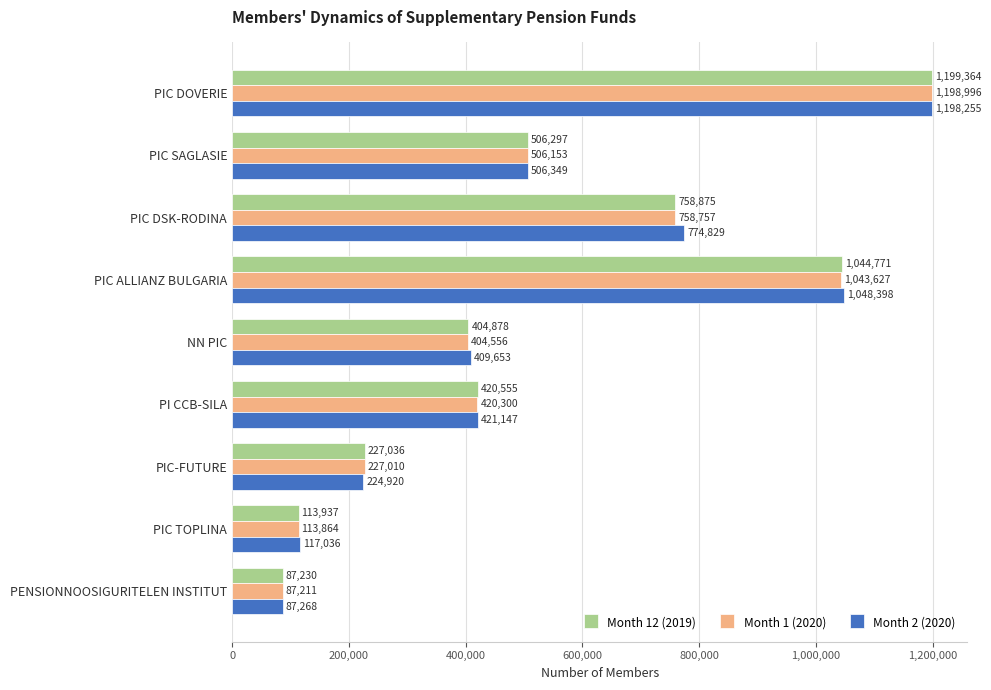

Which series has the widest spread of values?

Month 12 (2019)